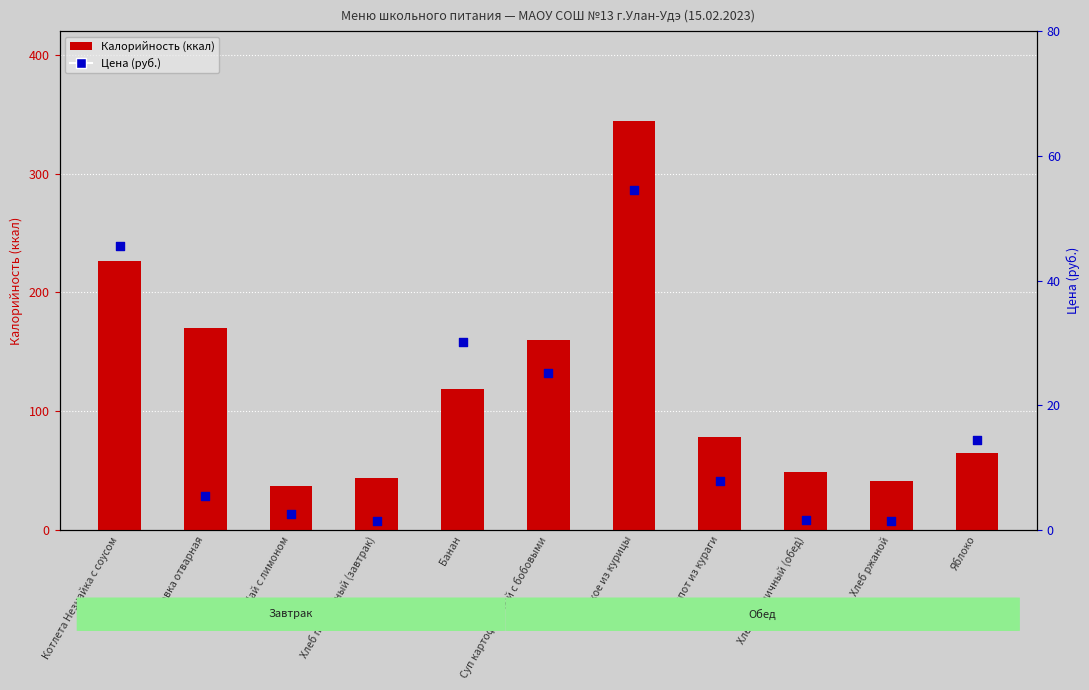

At which category is the sum across all series the highest?

Жаркое из курицы